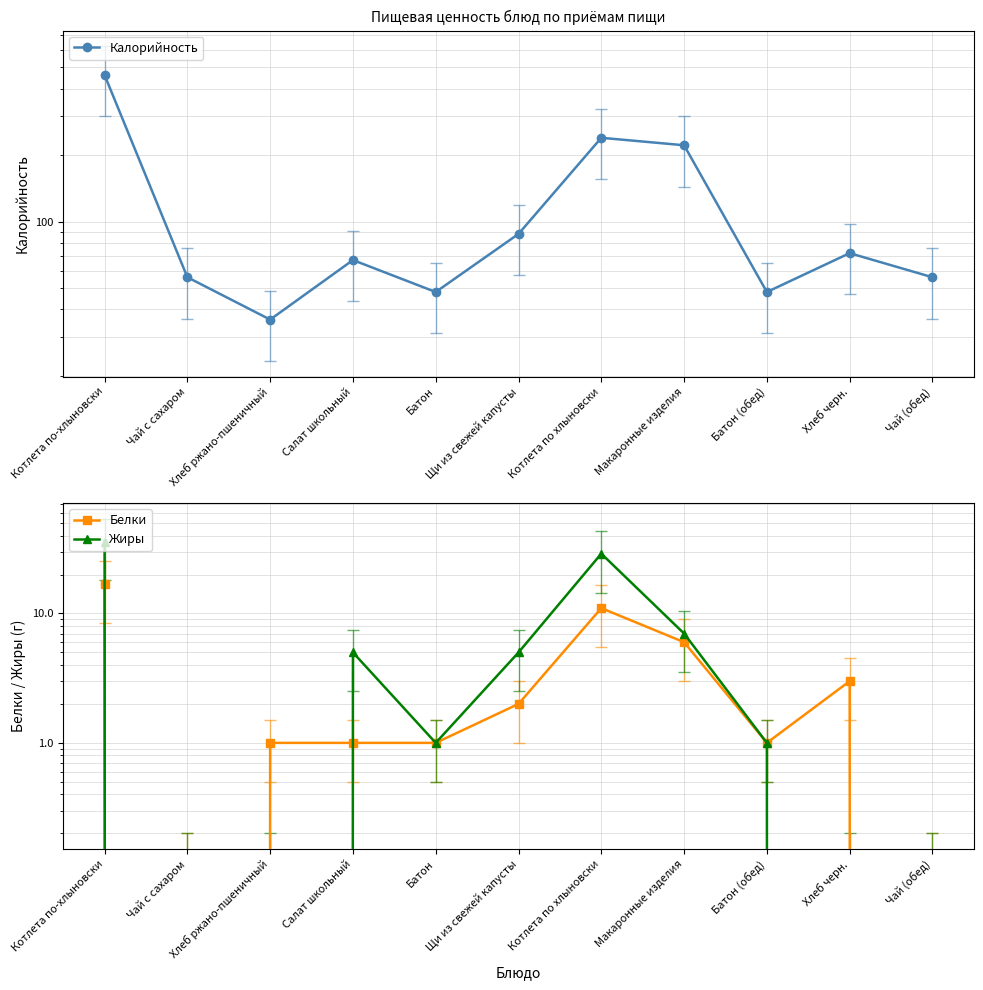

Does the chart display data point markers on the line(s)?

Yes